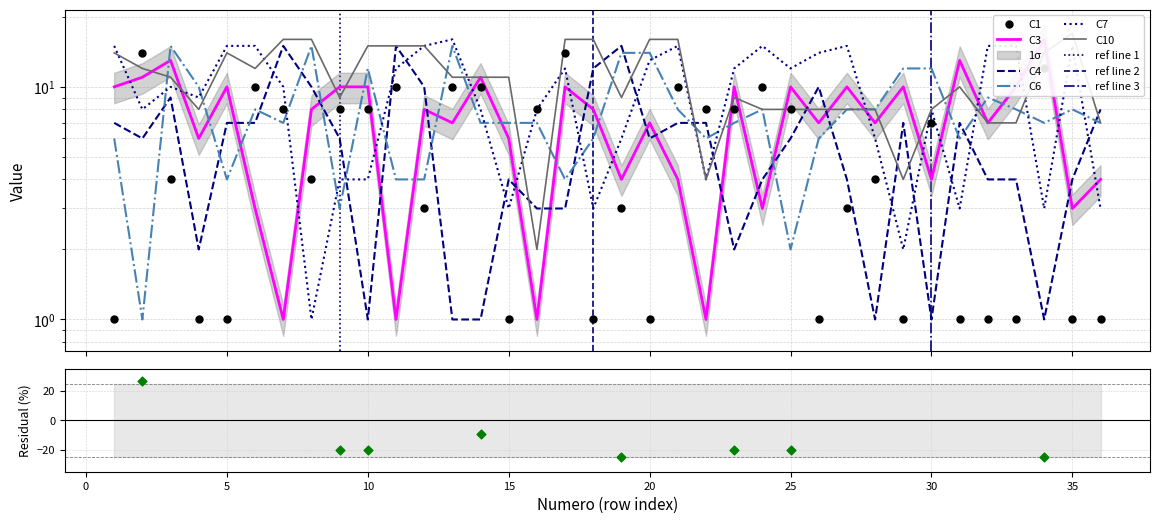

At how many categories does at least one series exceed 6?

36